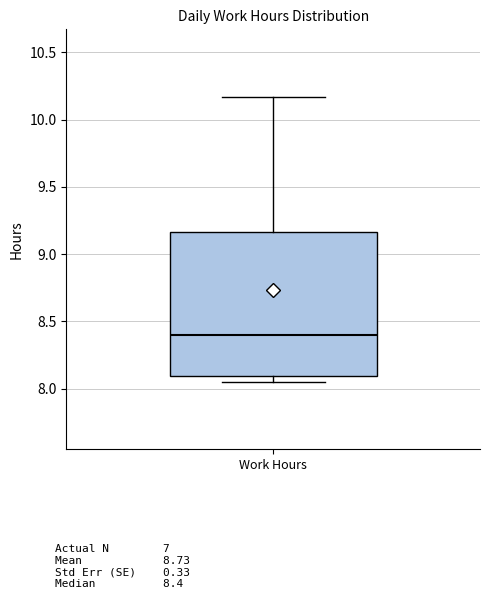

Transcribe this box plot: give where the median line is, the range the box spans, and where the two whiskers end, as read against the y-axis. The values are not printed on the chart, so give them approximately, as read against the axis.

median 8.40, box 8.10 to 9.15, whiskers 8.05 to 10.15